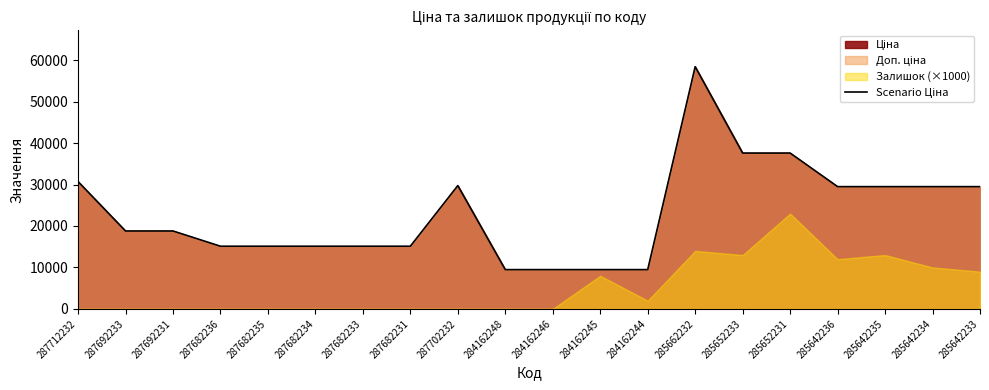

The chart shows a value of 8873.8 at 285652233. True or false?

False